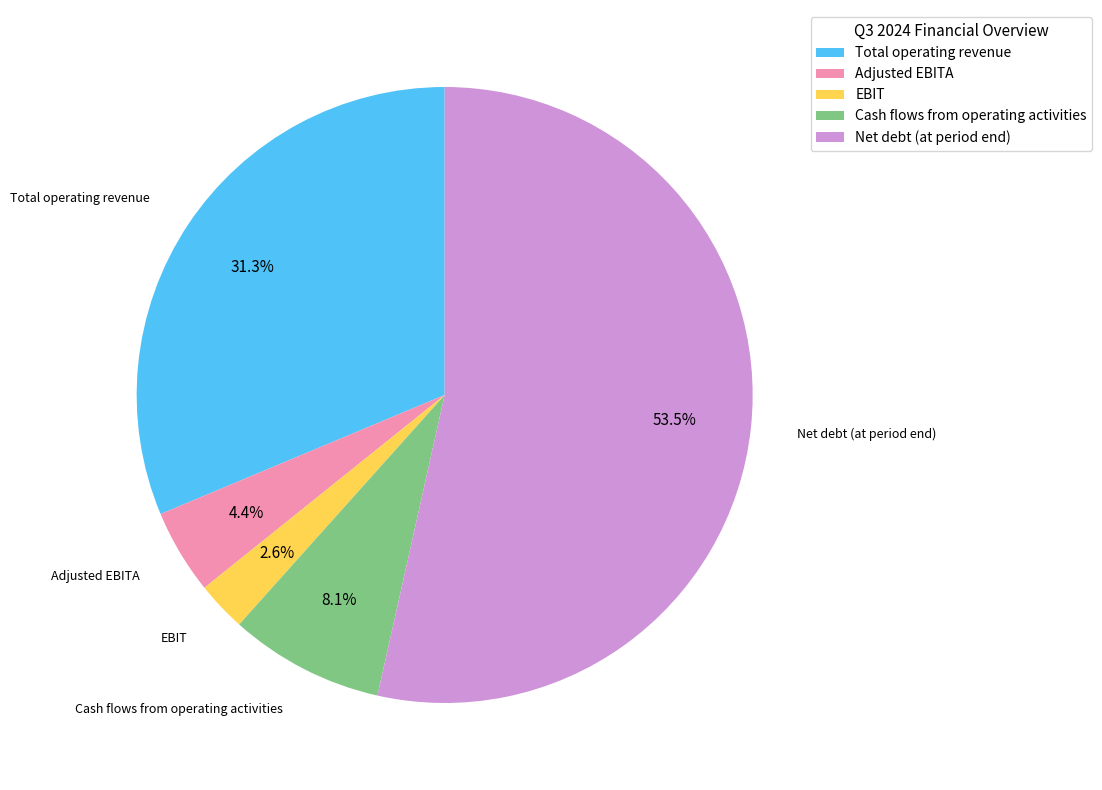

To the nearest percent, what is the difference between the largest and smallest slice percentages?

51%